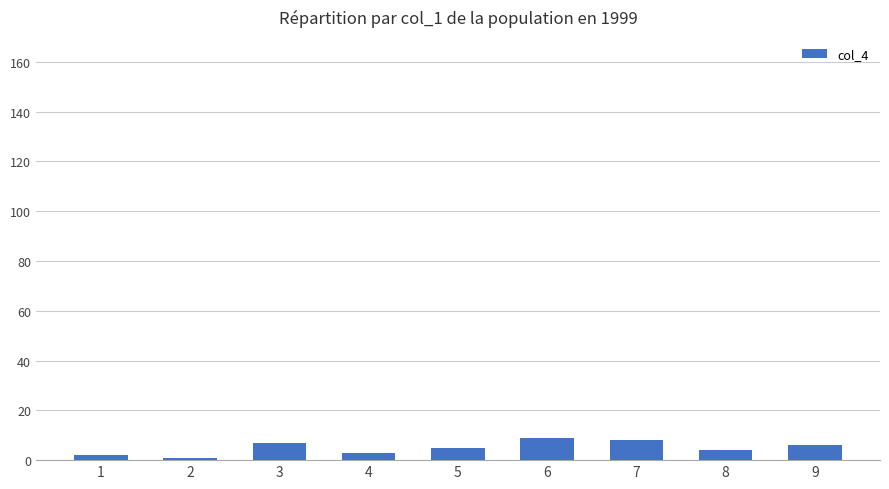

What is the ratio of the value at 7 to the value at 5?

1.6